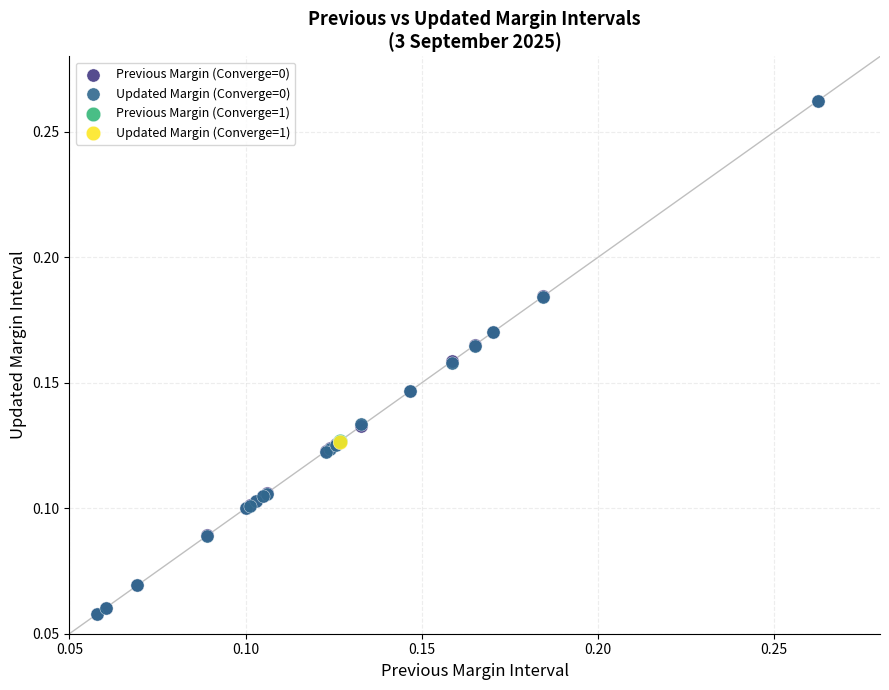

What are all the series names shown in the legend?

Previous Margin (Converge=0), Updated Margin (Converge=0), Previous Margin (Converge=1), Updated Margin (Converge=1)